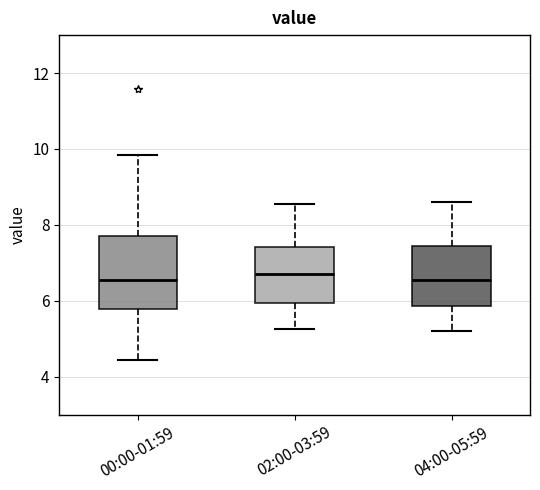

Where is the upper edge of the box for 02:00-03:59 on the y-axis? The values are not printed on the chart, so give them approximately, as read against the axis.

7.4